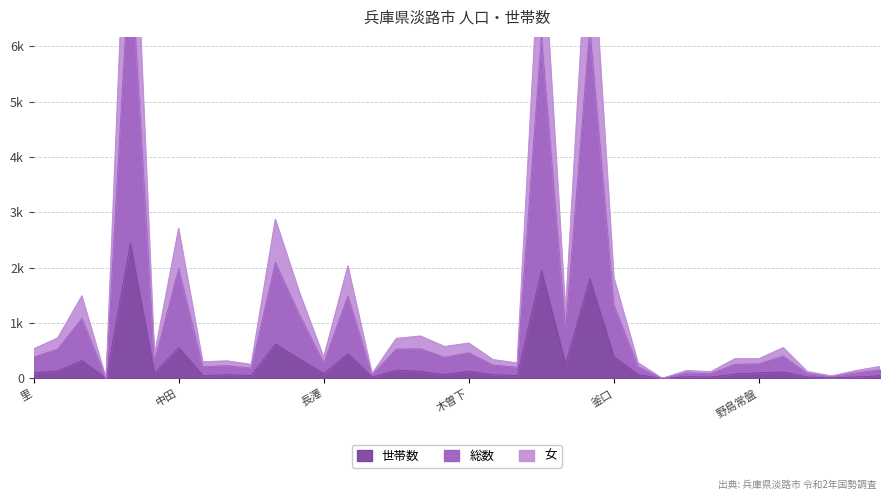

True or false: 世帯数 and 女 cross at least once.

False